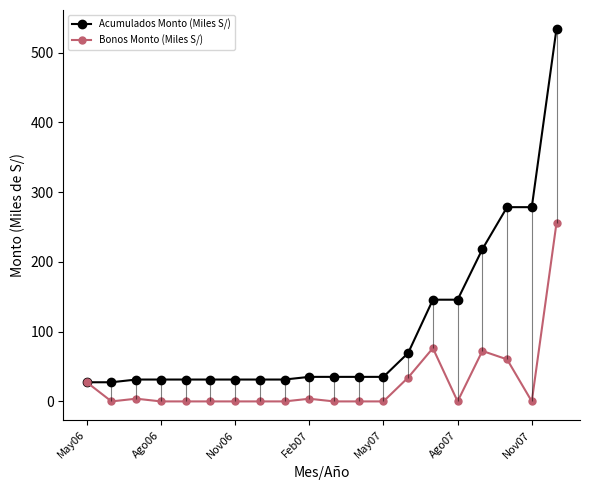

Between 11 and 16, which is larger?

16